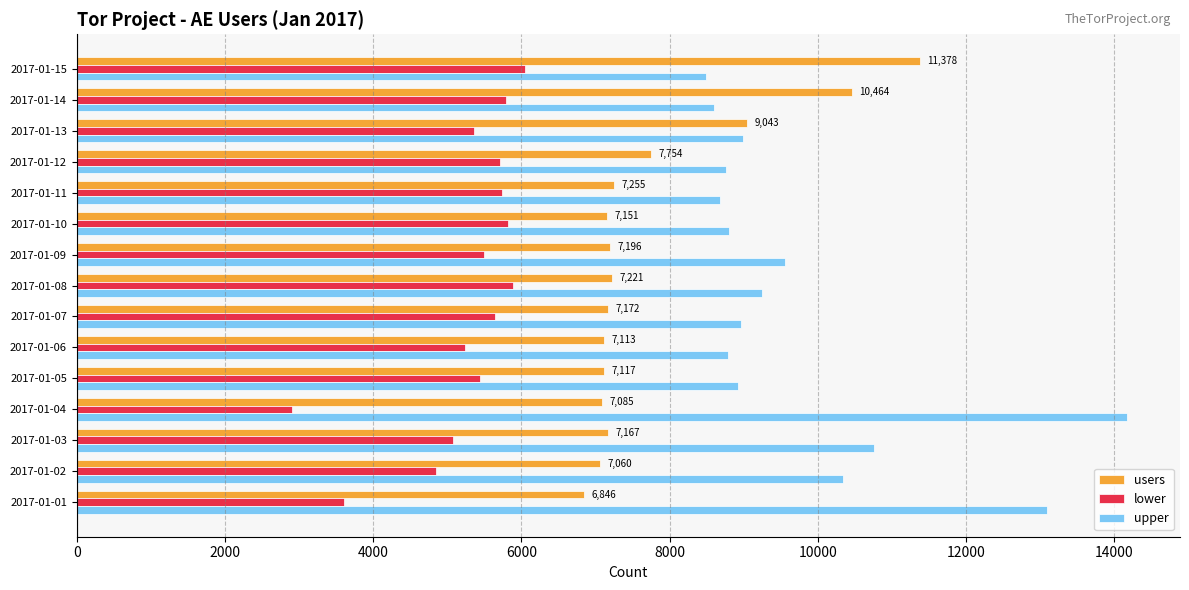

What value does the lower series have at 2017-01-04, to the nearest 10?

2910